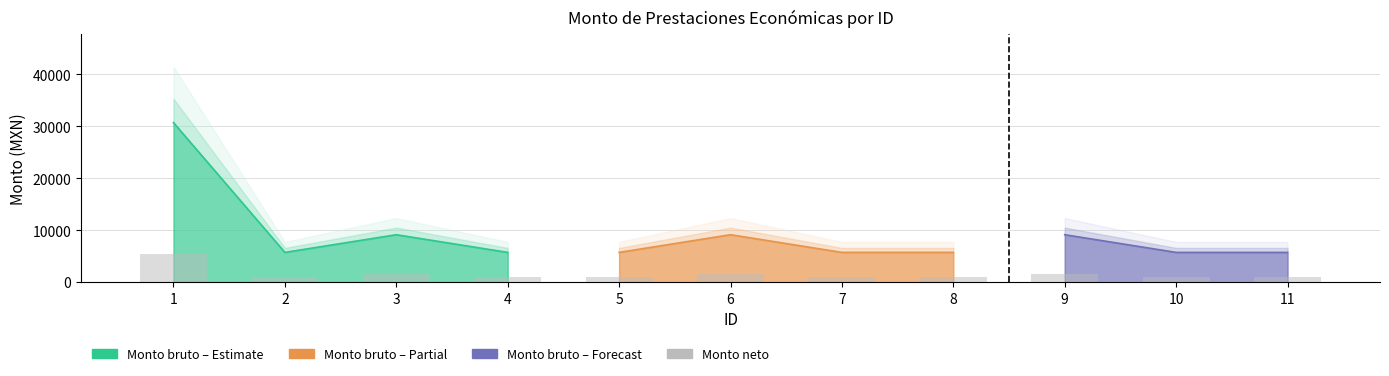

The chart shows a value of 1033.5 at 2. True or false?

True